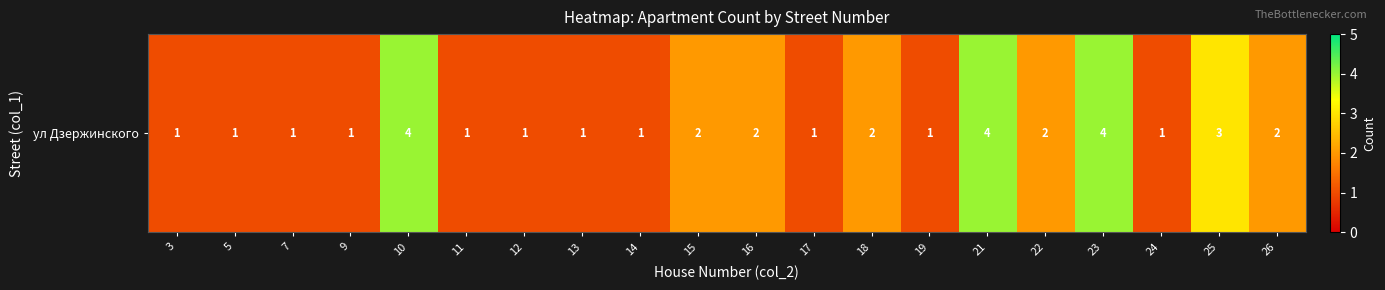

Reading left to right, extract all data points from this chart.

3=1	5=1	7=1	9=1	10=4	11=1	12=1	13=1	14=1	15=2	16=2	17=1	18=2	19=1	21=4	22=2	23=4	24=1	25=3	26=2